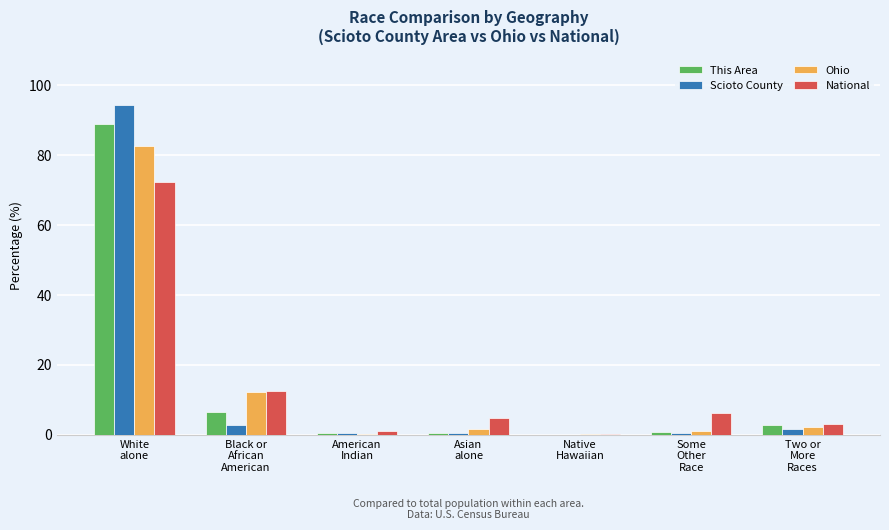

What is the maximum value shown in the chart?

94.4